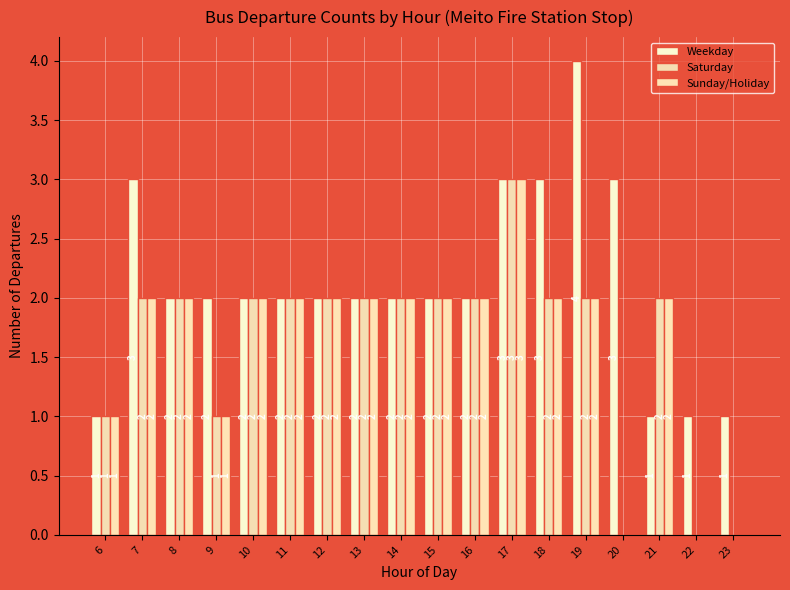

How many groups of bars are there?

18